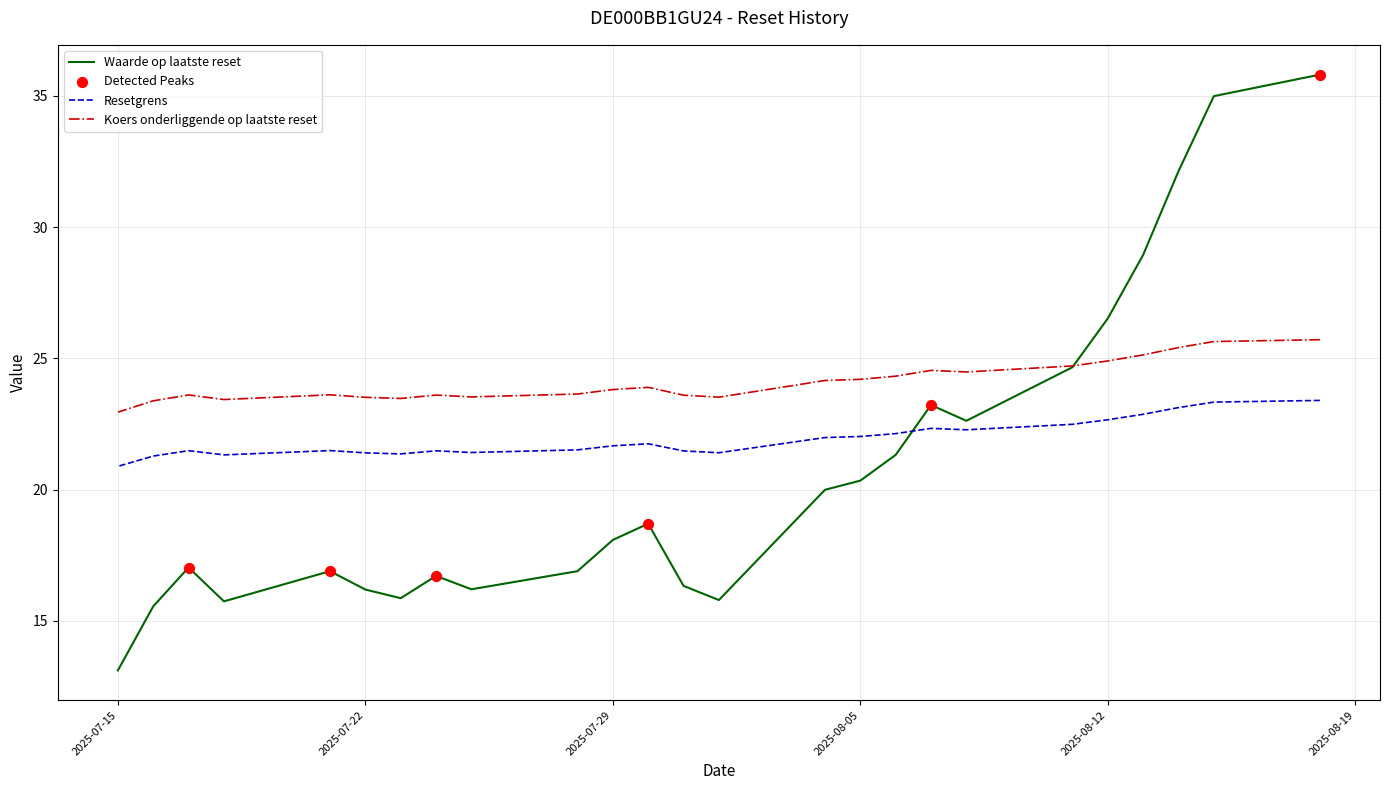

Which series reaches the maximum Y coordinate?

Waarde op laatste reset